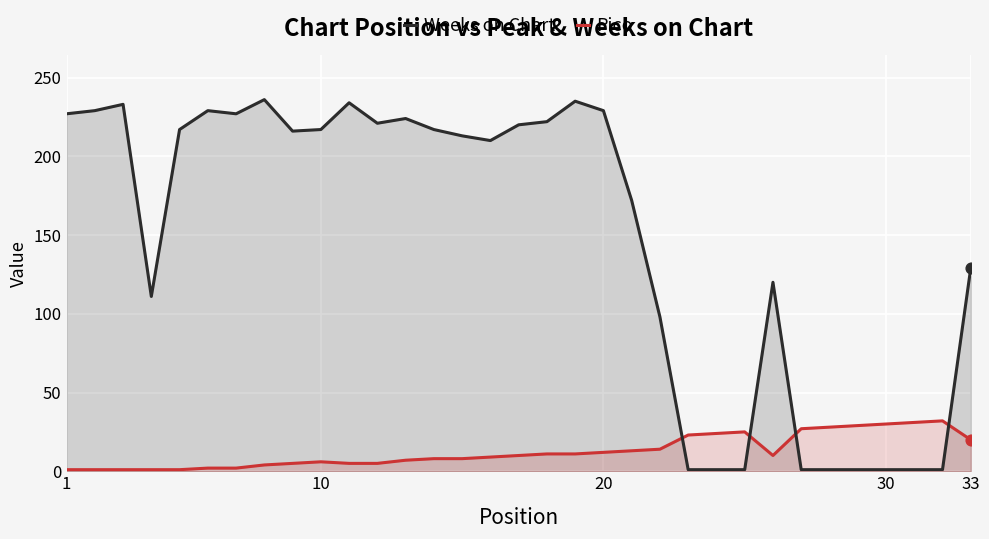

Which series has the largest total across all categories?

Weeks on Chart